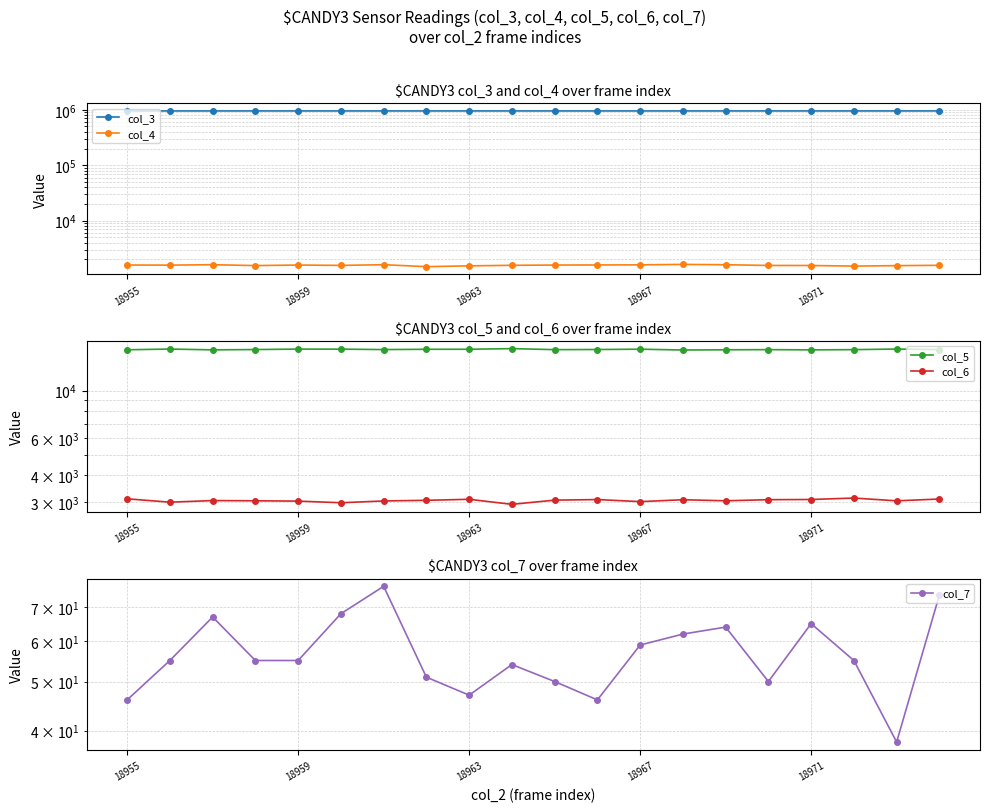

What is the difference between the highest and lowest values at 18963?

953360